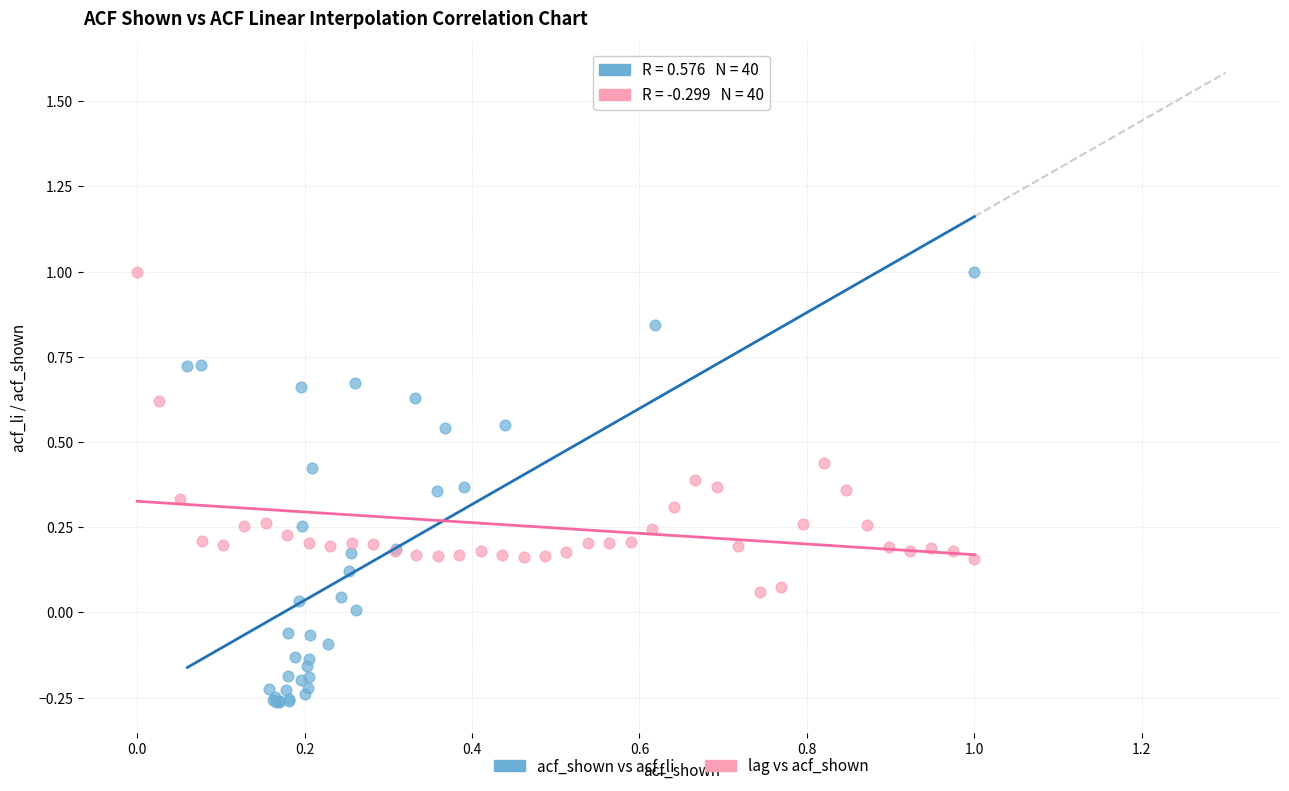

Which series contains the lowest Y value?

acf_shown vs acf_li